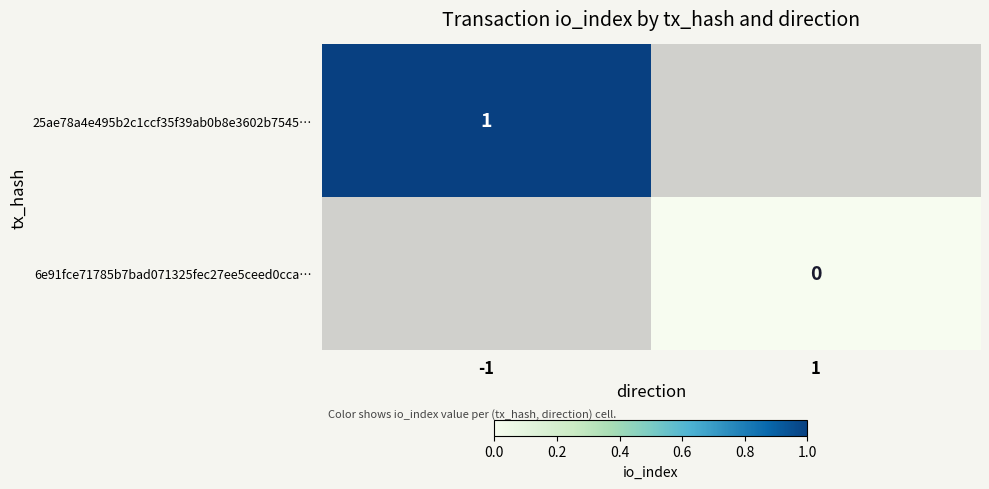

Is the value of 6e91fce71785b7bad071325fec27ee5ceed0cca… at 1 greater than the value of 25ae78a4e495b2c1ccf35f39ab0b8e3602b7545… at -1?

No